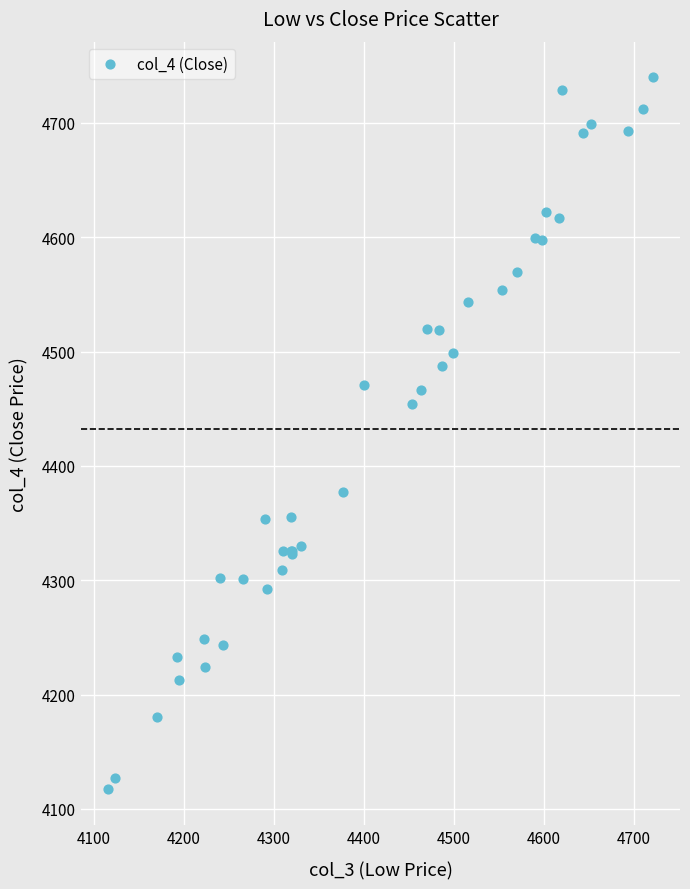

What Y value in the scatter plot is closest to 4428?

4454